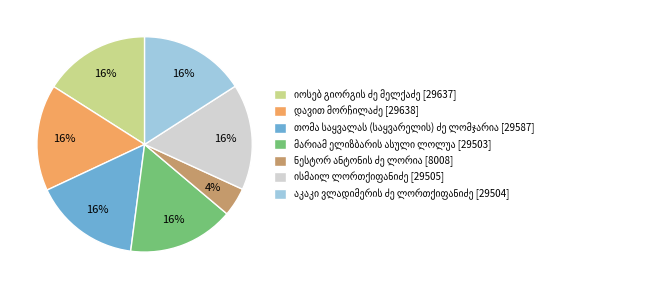

Does any single category account for the majority?

No